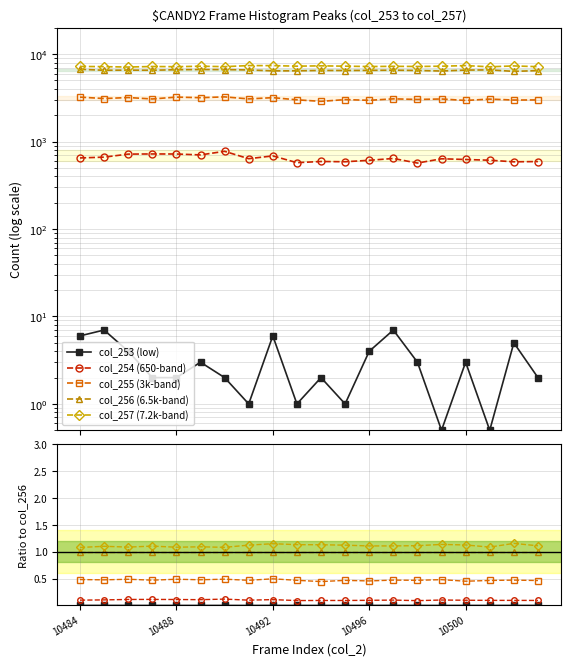

True or false: col_256 (6.5k-band) has more than 1 interior local peaks.

False